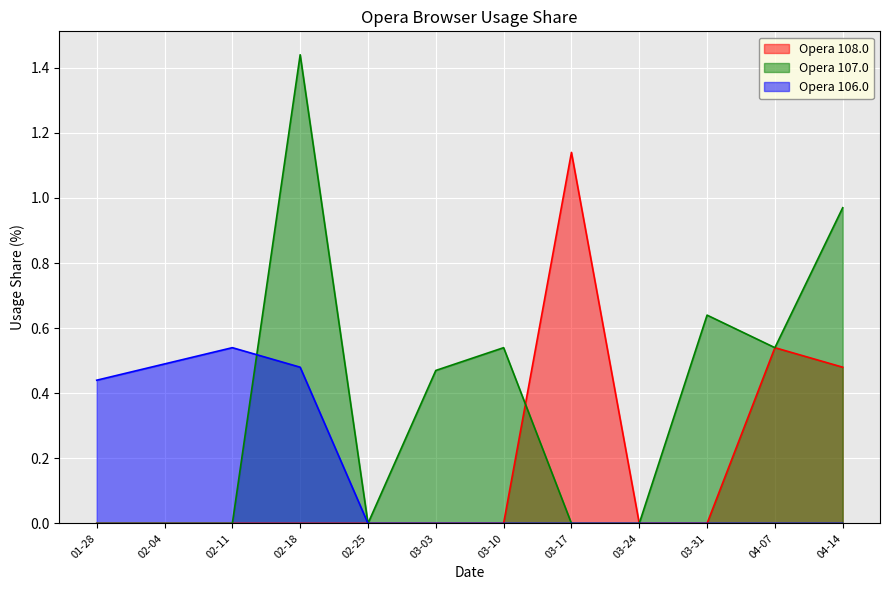

List the series in order of their peak value, highest first.

Opera 107.0, Opera 108.0, Opera 106.0